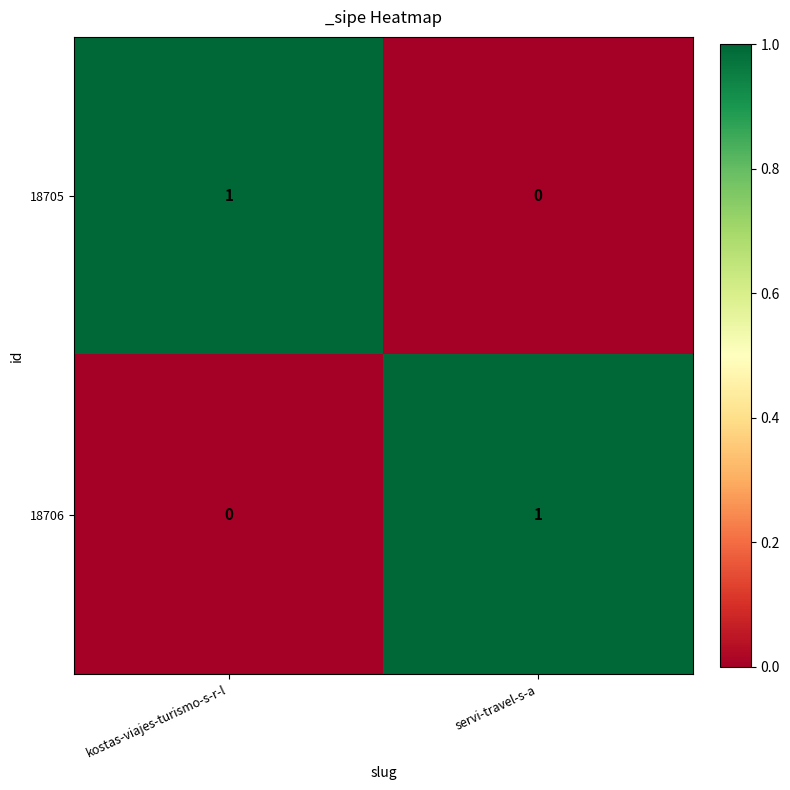

At which label is 18706 closest to 0?

kostas-viajes-turismo-s-r-l